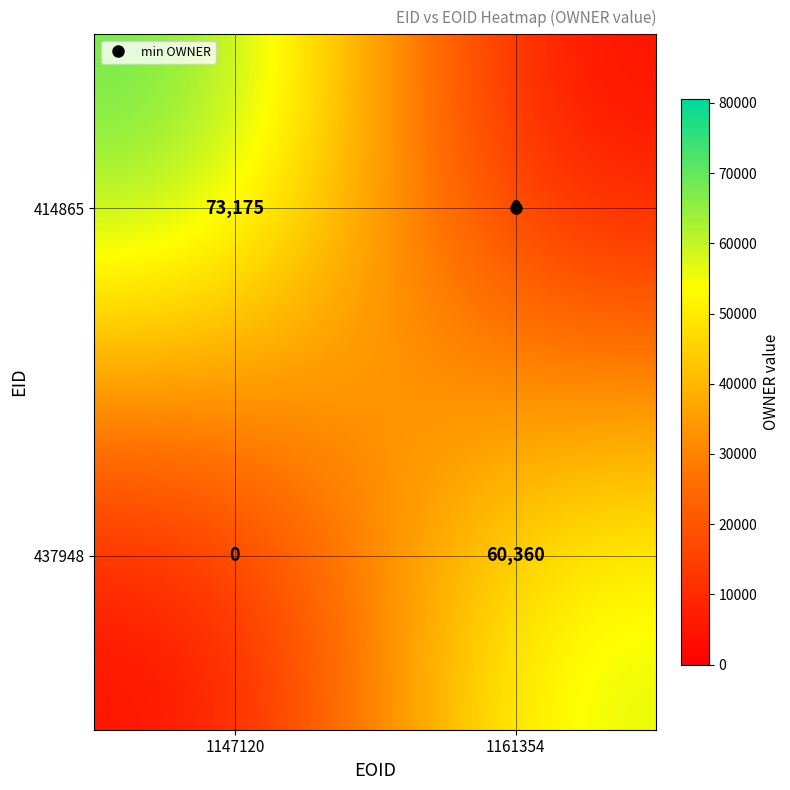

True or false: 437948 has a value of 0 at 1147120.

True